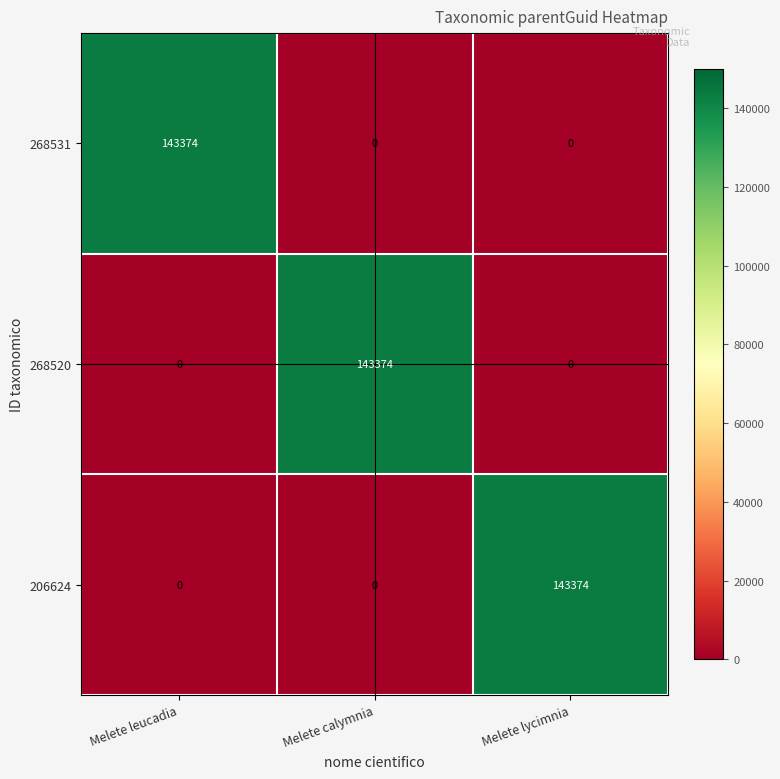

What is the maximum value shown in the chart?

143374